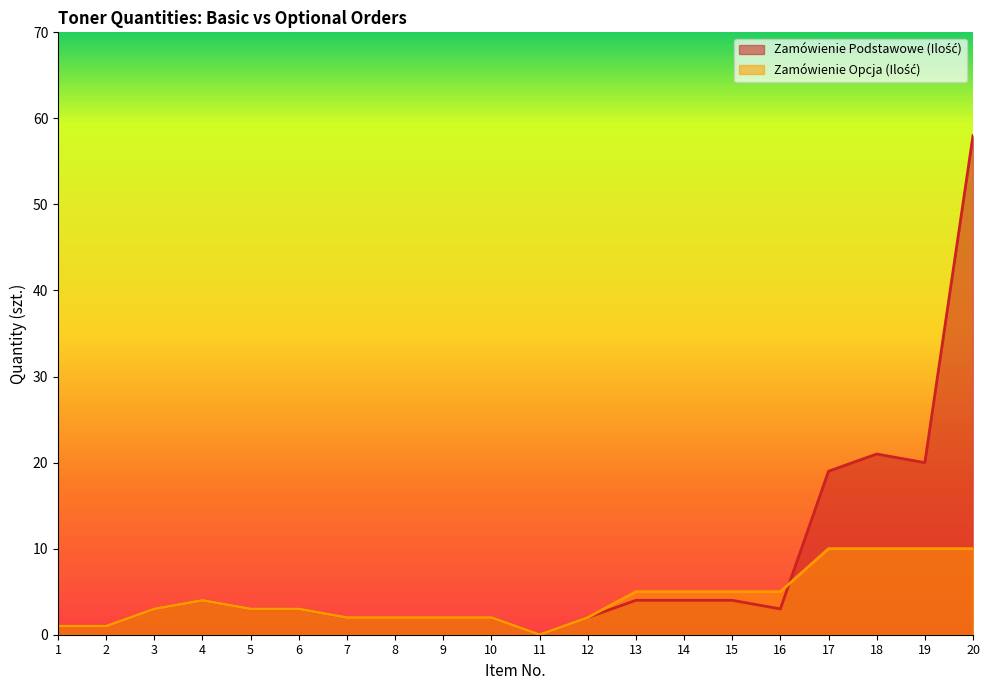

Between which two adjacent categories do Zamówienie Opcja (Ilość) and Zamówienie Podstawowe (Ilość) first intersect?

16 and 17